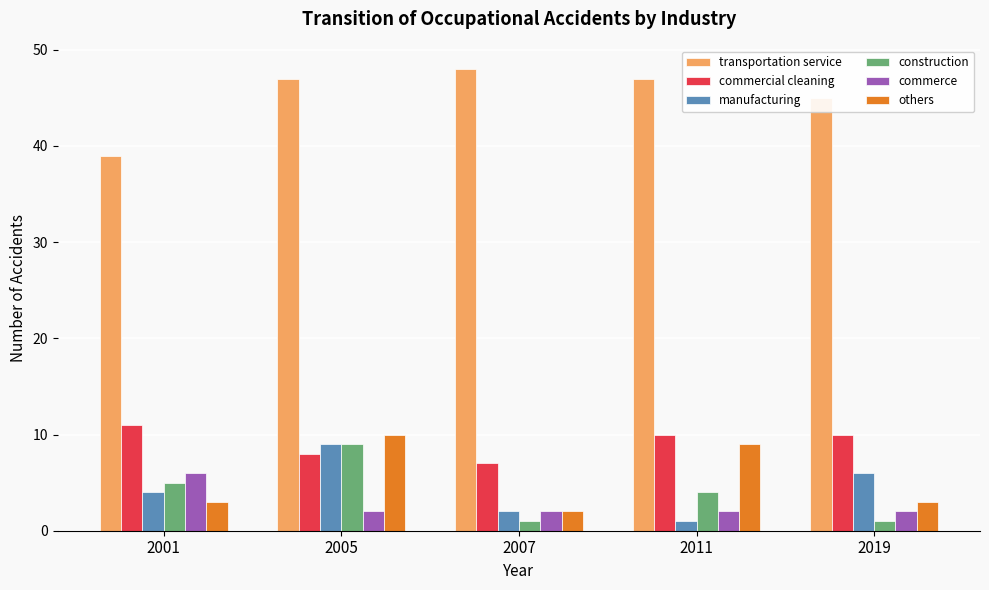

What is the difference between the maximum and minimum values in the manufacturing series?

8